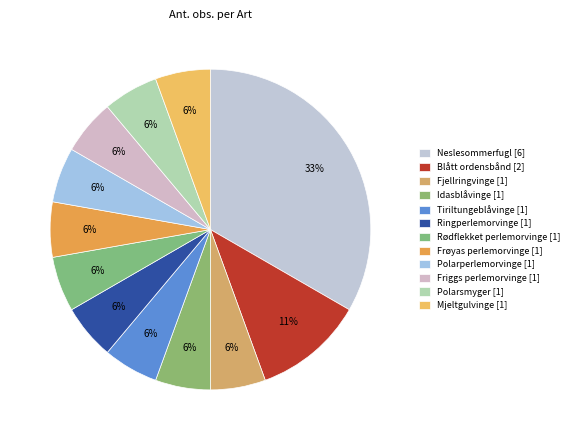

Does Friggs perlemorvinge account for over 50% of the chart?

No